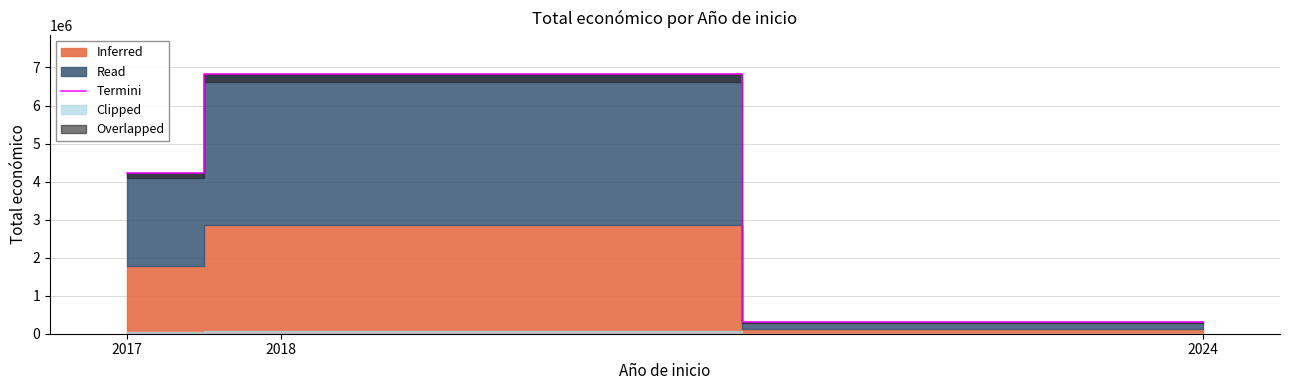

Is it true that the value at 2024 is 299900?

True